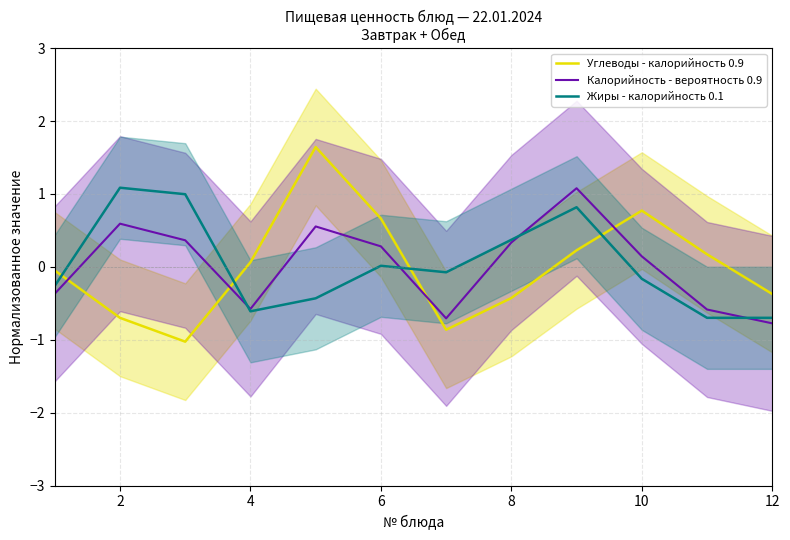

The Калорийность - вероятность 0.9 series shows -0.8 at 12. True or false?

True